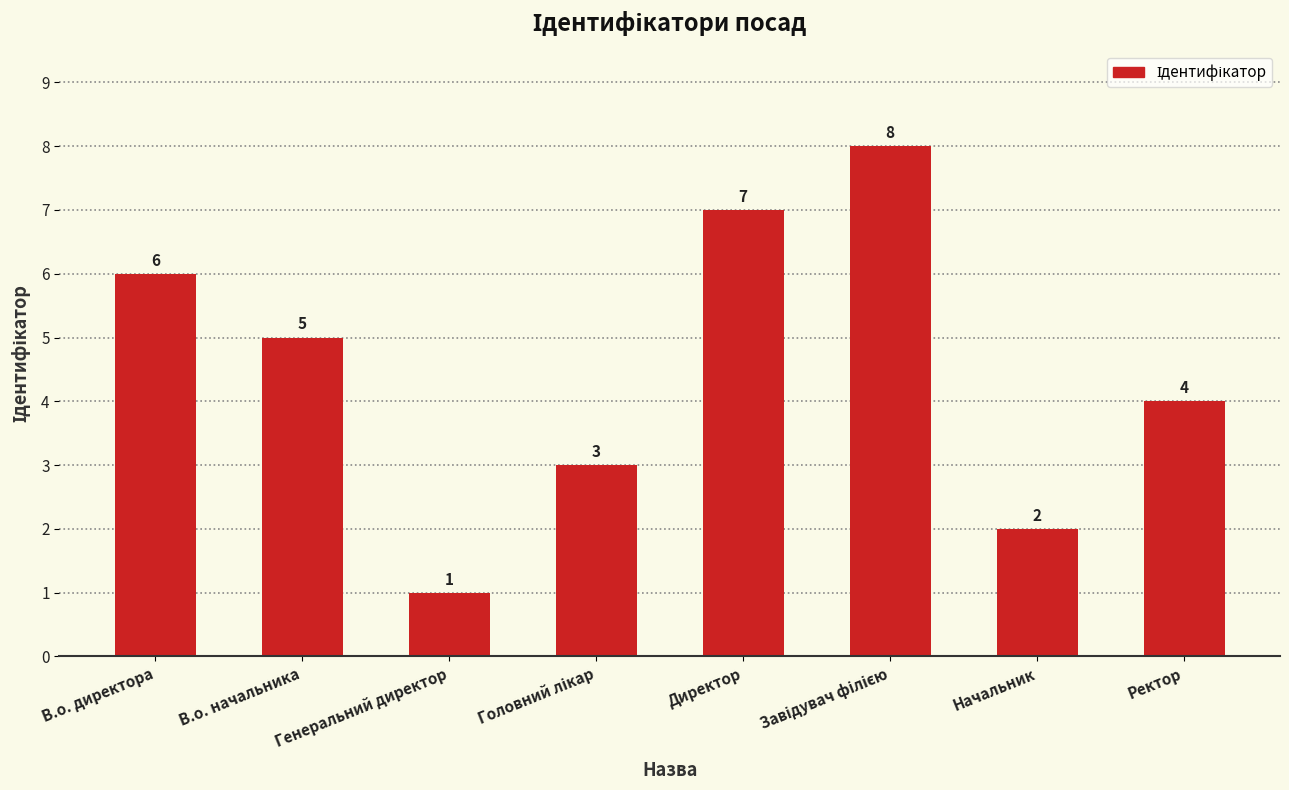

Count the number of categories in the chart.

8